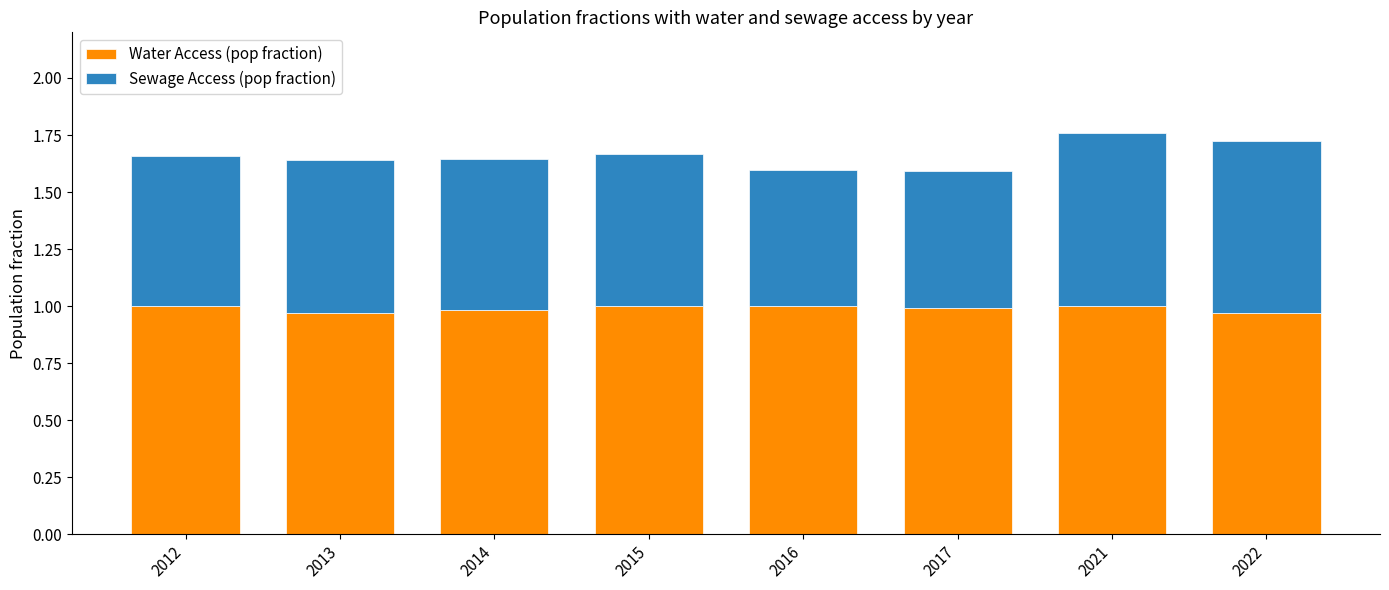

What is the total value across all series at 2014?

1.6